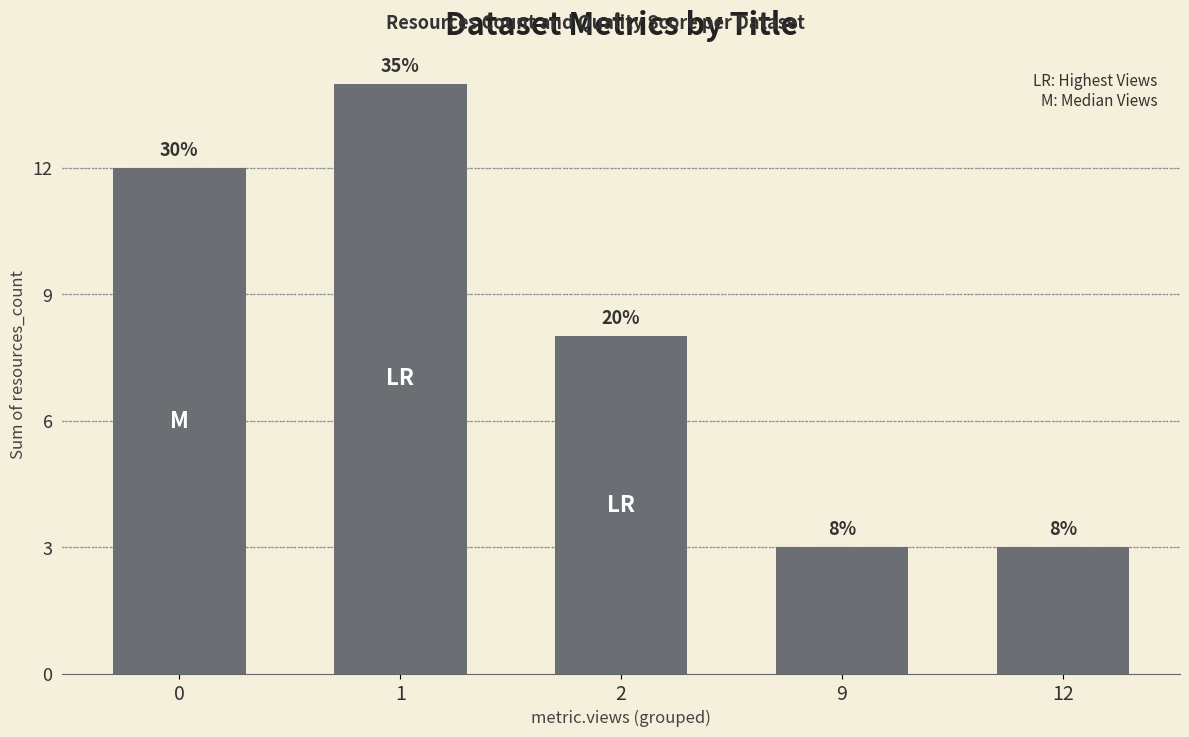

The value at 0 is 18. True or false?

False